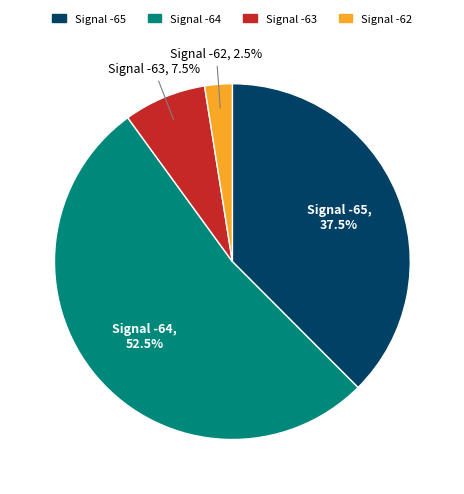

What is the majority slice?

Signal -64